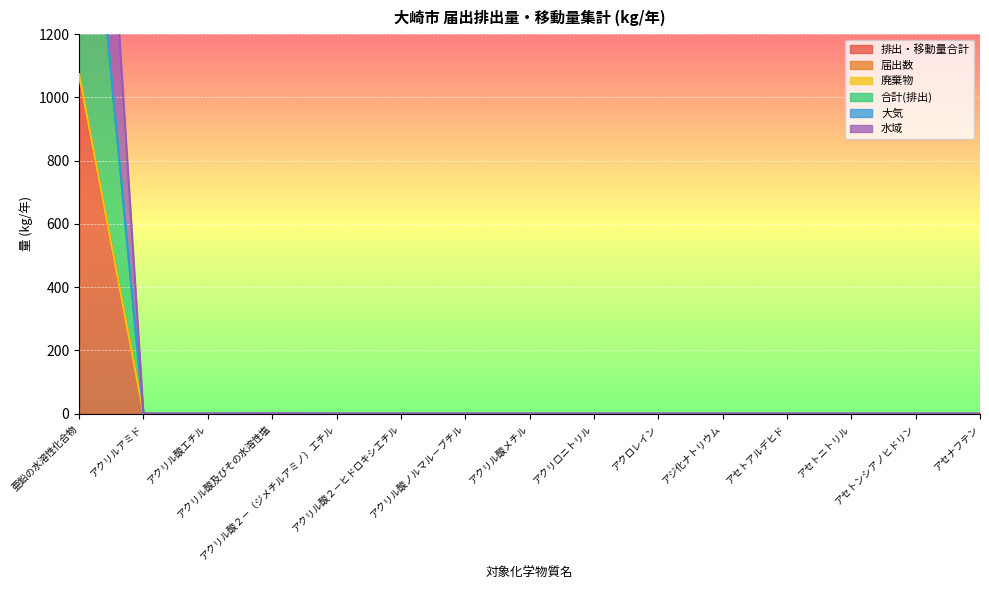

True or false: 届出数 and 排出・移動量合計 cross at least once.

False